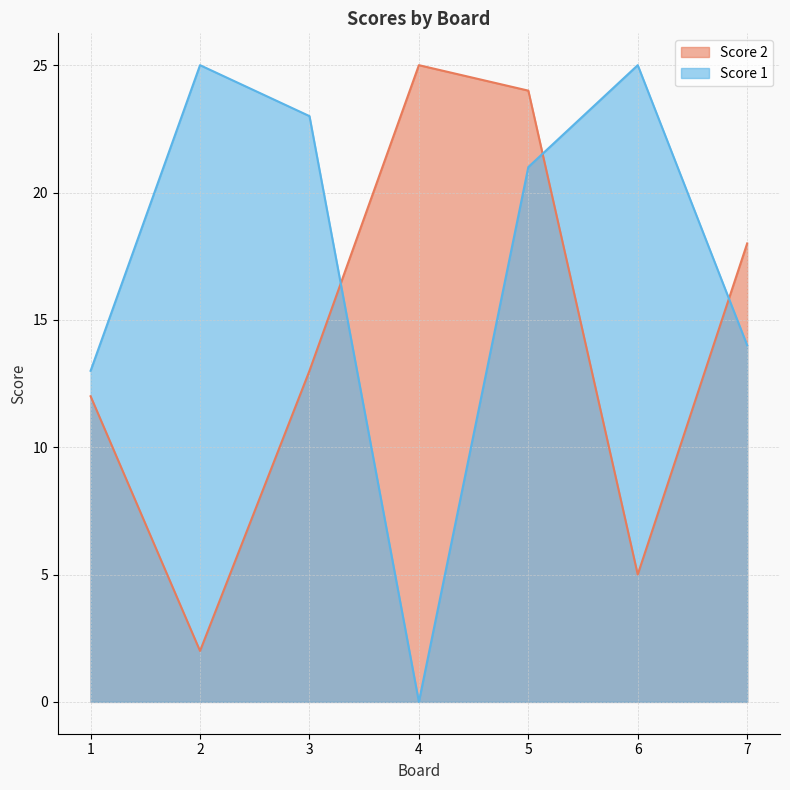

Where do Score 2 and Score 1 first cross each other?

3 and 4